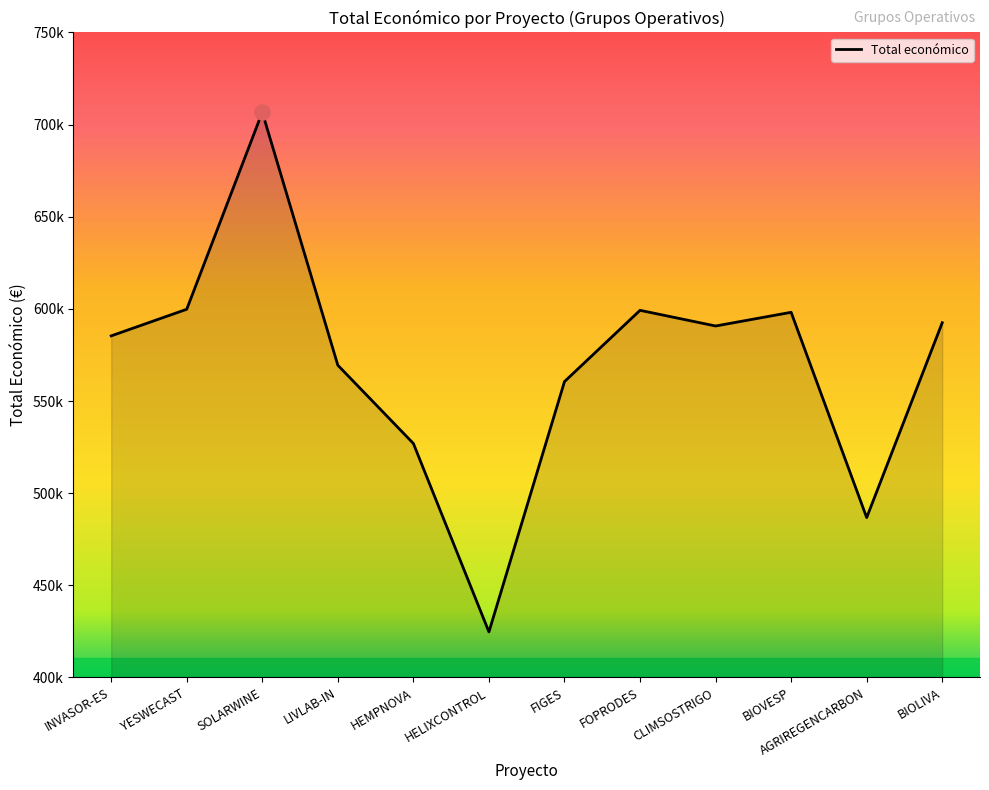

What is the ratio of the value at FIGES to the value at CLIMSOSTRIGO?

0.9